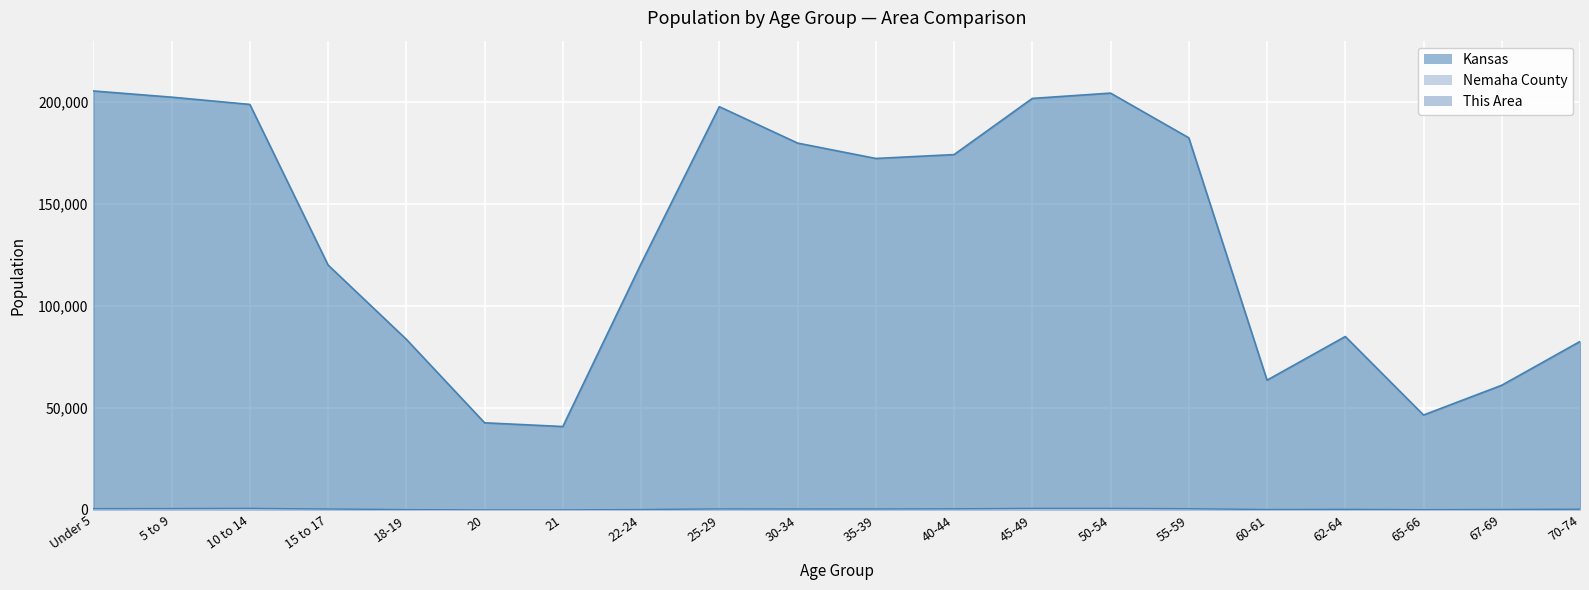

What is the label of the 9th point from the left?

25-29